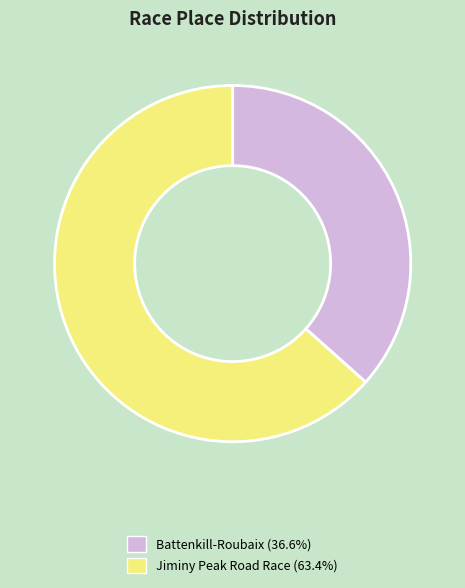

Approximately how many times larger is the value at Jiminy Peak Road Race compared to Battenkill-Roubaix?

1.7